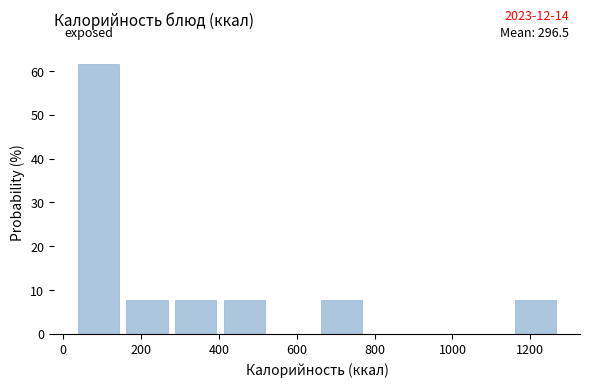

Over which range of the x-axis is the bar tallest?

40 to 160